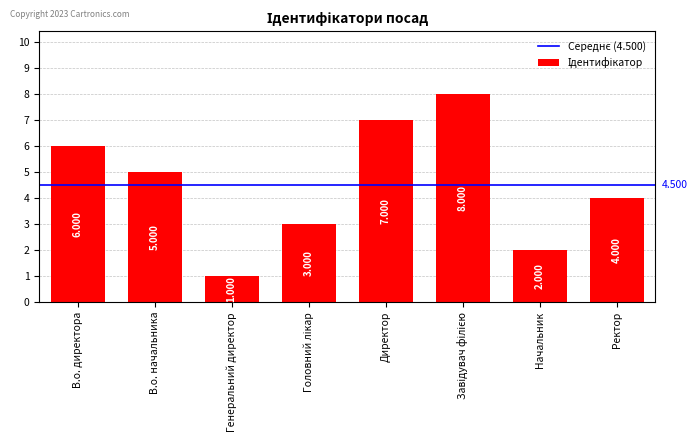

What is the label of the 2nd bar from the left?

В.о. начальника